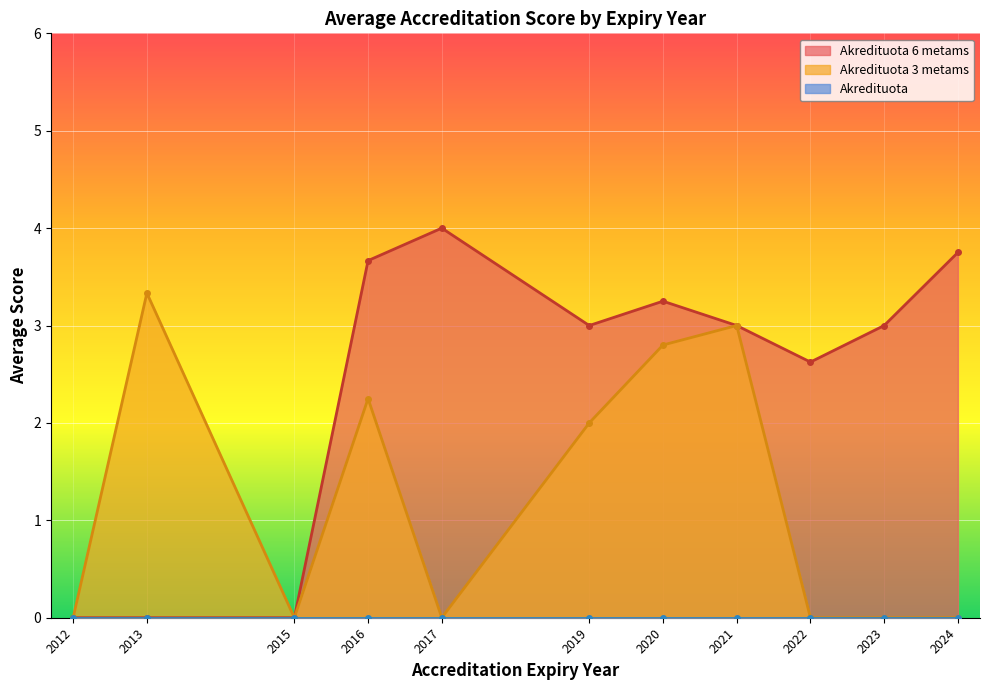

What is the maximum value for Akredituota 6 metams?

4.0